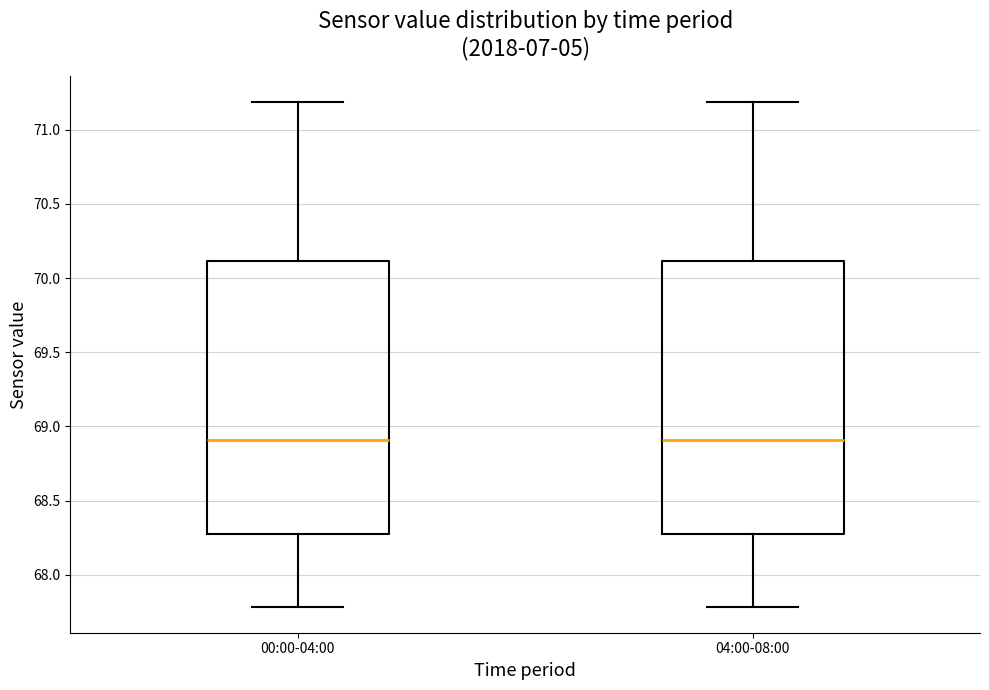

Where does the median line of the box for 04:00-08:00 sit on the y-axis? The values are not printed on the chart, so give them approximately, as read against the axis.

68.9